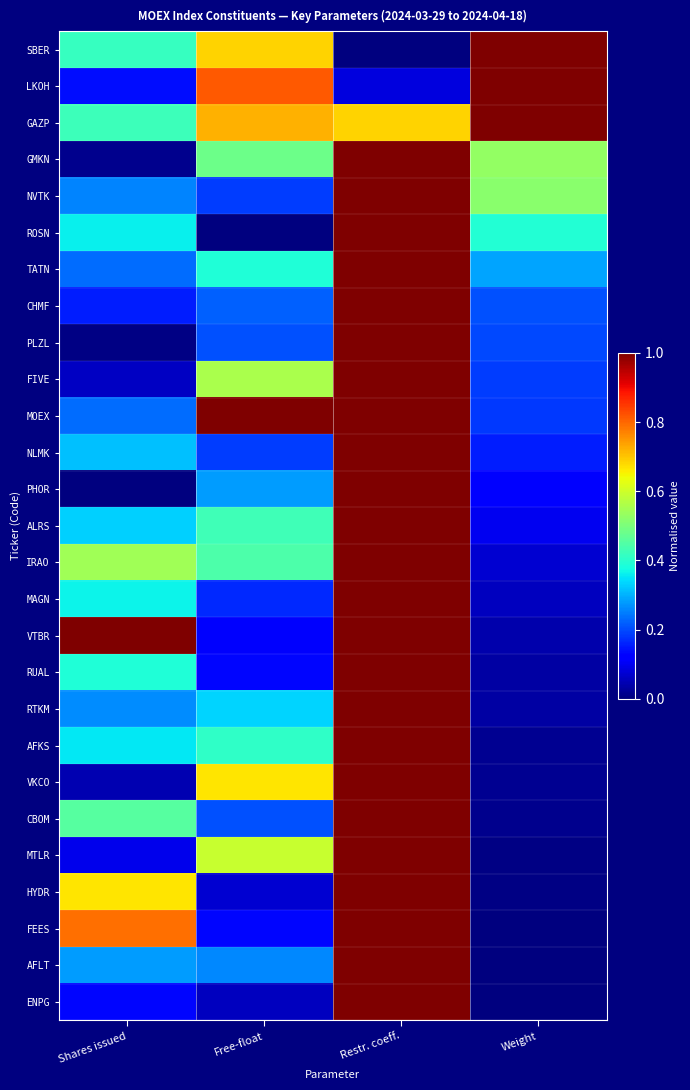

Reading right to left, transcribe all the data shown in this chart.

SBER: Weight=1.0	Restr. coeff.=0.0	Free-float=0.7	Shares issued=0.4
LKOH: Weight=1.0	Restr. coeff.=0.1	Free-float=0.8	Shares issued=0.1
GAZP: Weight=1.0	Restr. coeff.=0.7	Free-float=0.7	Shares issued=0.4
GMKN: Weight=0.5	Restr. coeff.=1.0	Free-float=0.5	Shares issued=0.0
NVTK: Weight=0.5	Restr. coeff.=1.0	Free-float=0.2	Shares issued=0.3
ROSN: Weight=0.4	Restr. coeff.=1.0	Free-float=0.0	Shares issued=0.4
TATN: Weight=0.3	Restr. coeff.=1.0	Free-float=0.4	Shares issued=0.2
CHMF: Weight=0.2	Restr. coeff.=1.0	Free-float=0.2	Shares issued=0.2
PLZL: Weight=0.2	Restr. coeff.=1.0	Free-float=0.2	Shares issued=0.0
FIVE: Weight=0.2	Restr. coeff.=1.0	Free-float=0.6	Shares issued=0.1
MOEX: Weight=0.2	Restr. coeff.=1.0	Free-float=1.0	Shares issued=0.2
NLMK: Weight=0.2	Restr. coeff.=1.0	Free-float=0.2	Shares issued=0.3
PHOR: Weight=0.1	Restr. coeff.=1.0	Free-float=0.3	Shares issued=0.0
ALRS: Weight=0.1	Restr. coeff.=1.0	Free-float=0.4	Shares issued=0.3
IRAO: Weight=0.1	Restr. coeff.=1.0	Free-float=0.4	Shares issued=0.5
MAGN: Weight=0.1	Restr. coeff.=1.0	Free-float=0.2	Shares issued=0.4
VTBR: Weight=0.0	Restr. coeff.=1.0	Free-float=0.1	Shares issued=1.0
RUAL: Weight=0.0	Restr. coeff.=1.0	Free-float=0.1	Shares issued=0.4
RTKM: Weight=0.0	Restr. coeff.=1.0	Free-float=0.3	Shares issued=0.3
AFKS: Weight=0.0	Restr. coeff.=1.0	Free-float=0.4	Shares issued=0.4
VKCO: Weight=0.0	Restr. coeff.=1.0	Free-float=0.7	Shares issued=0.0
CBOM: Weight=0.0	Restr. coeff.=1.0	Free-float=0.2	Shares issued=0.5
MTLR: Weight=0.0	Restr. coeff.=1.0	Free-float=0.6	Shares issued=0.1
HYDR: Weight=0.0	Restr. coeff.=1.0	Free-float=0.1	Shares issued=0.7
FEES: Weight=0.0	Restr. coeff.=1.0	Free-float=0.1	Shares issued=0.8
AFLT: Weight=0.0	Restr. coeff.=1.0	Free-float=0.3	Shares issued=0.3
ENPG: Weight=0.0	Restr. coeff.=1.0	Free-float=0.1	Shares issued=0.1